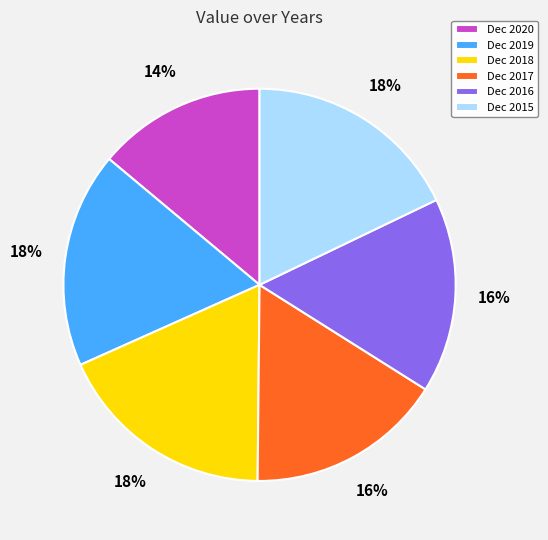

Combined, do Dec 2019 and Dec 2018 account for over 50%?

No